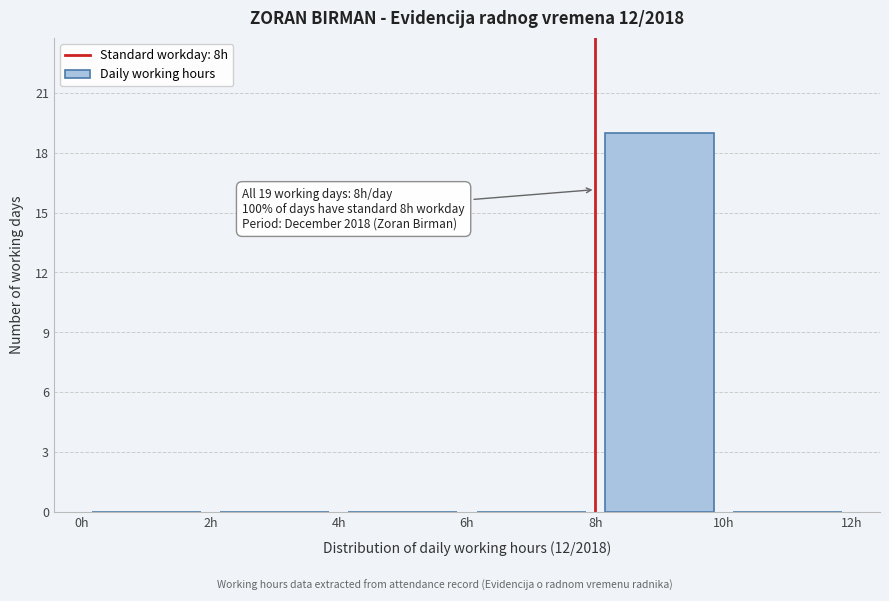

Over which range of the x-axis is the bar tallest?

8 to 10